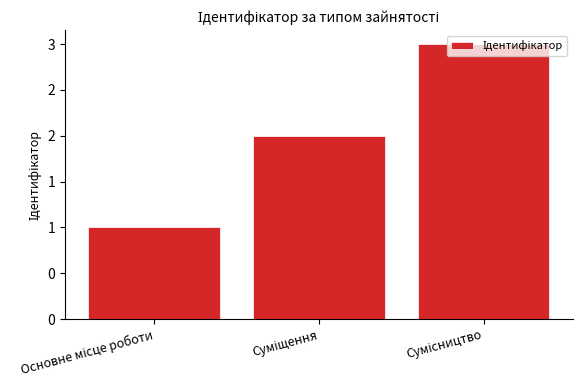

What is the label of the 3rd bar from the left?

Сумісництво